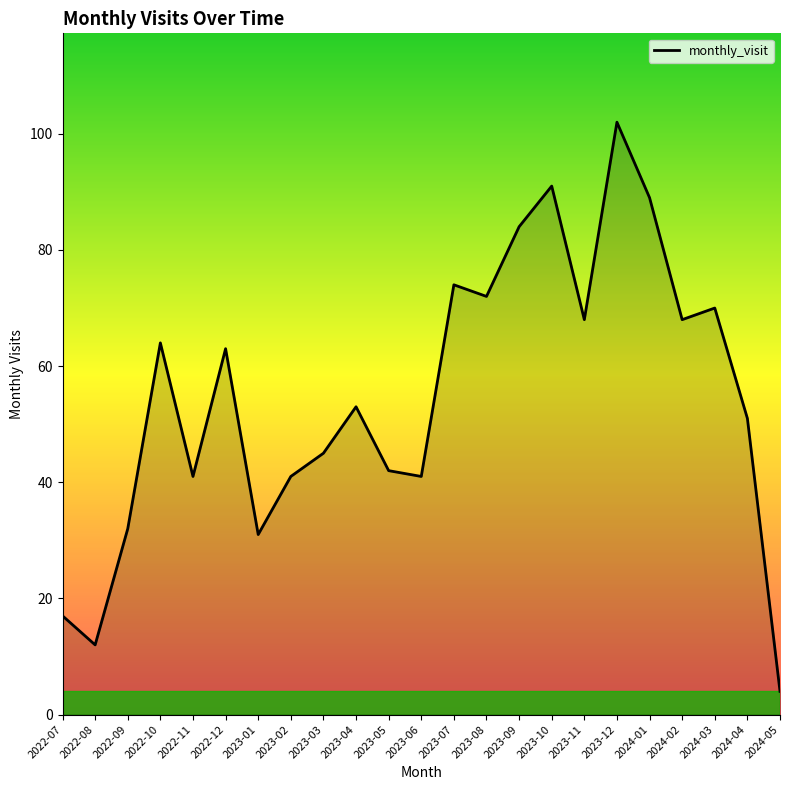

How many interior local valleys (lower than both neighbors) does the data have?

7